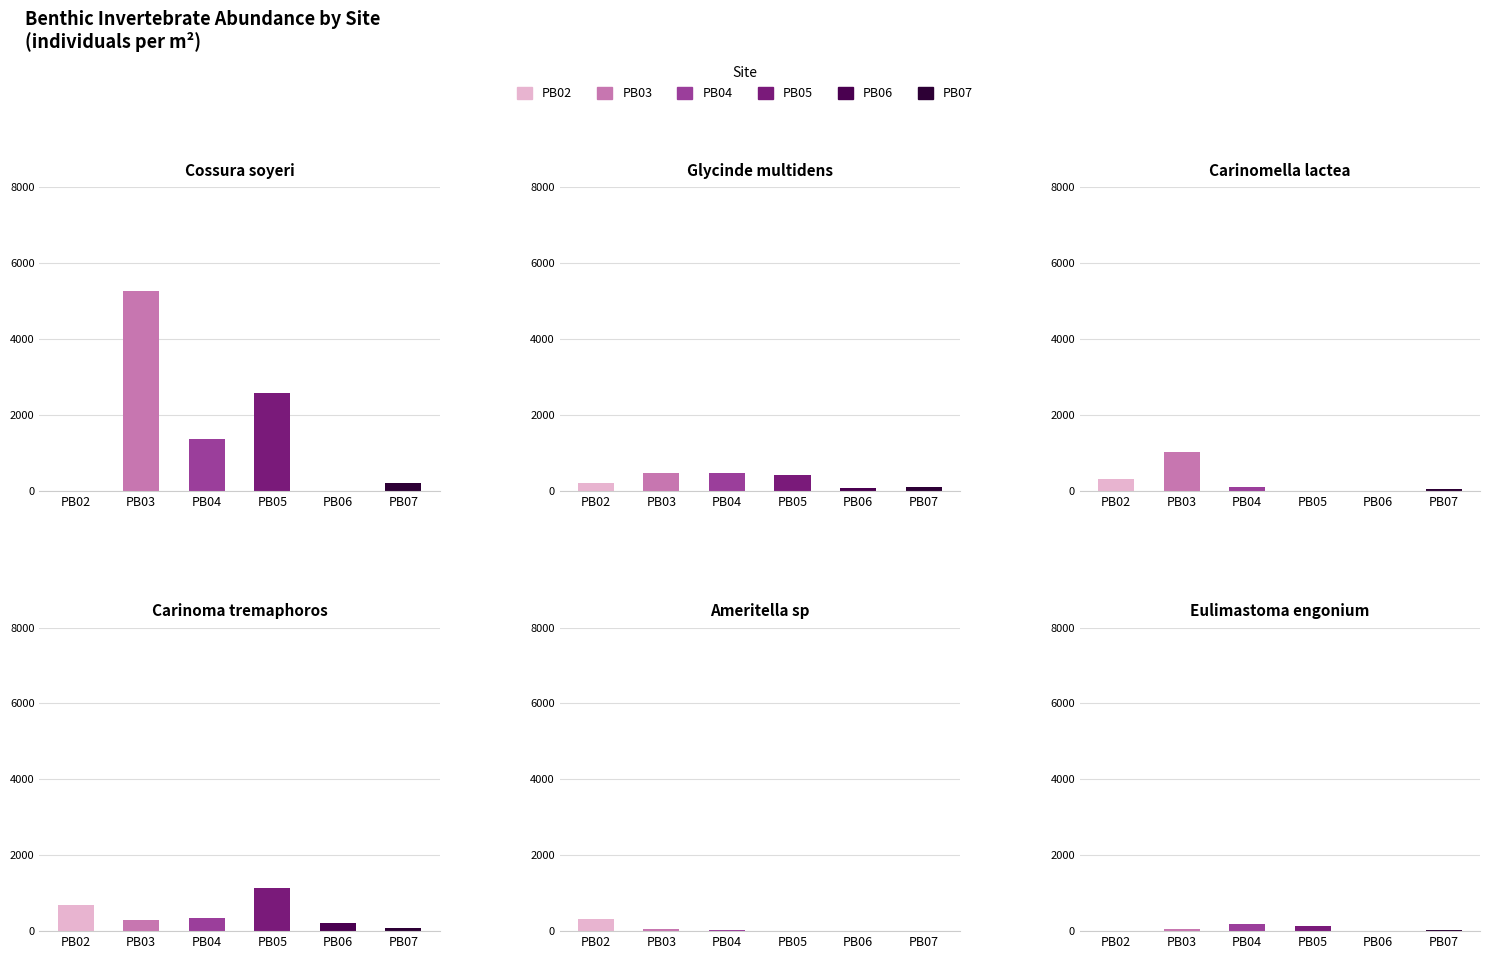

How many data points in Eulimastoma_engonium are less than 68?

3